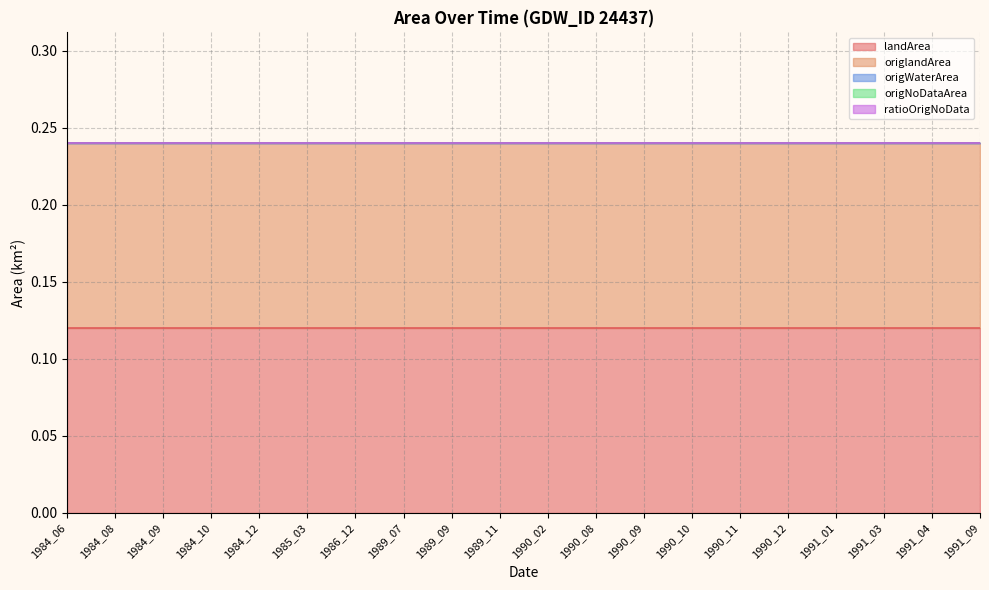

True or false: landArea has a value of 0.1 at 1984_09.

True